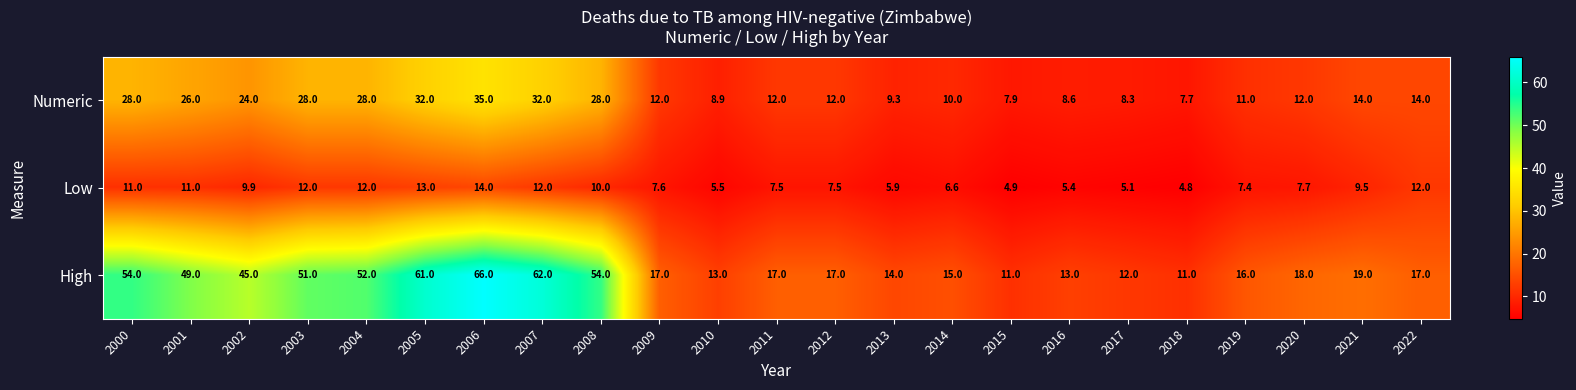

What is the difference between the maximum and minimum values in the Numeric series?

27.3